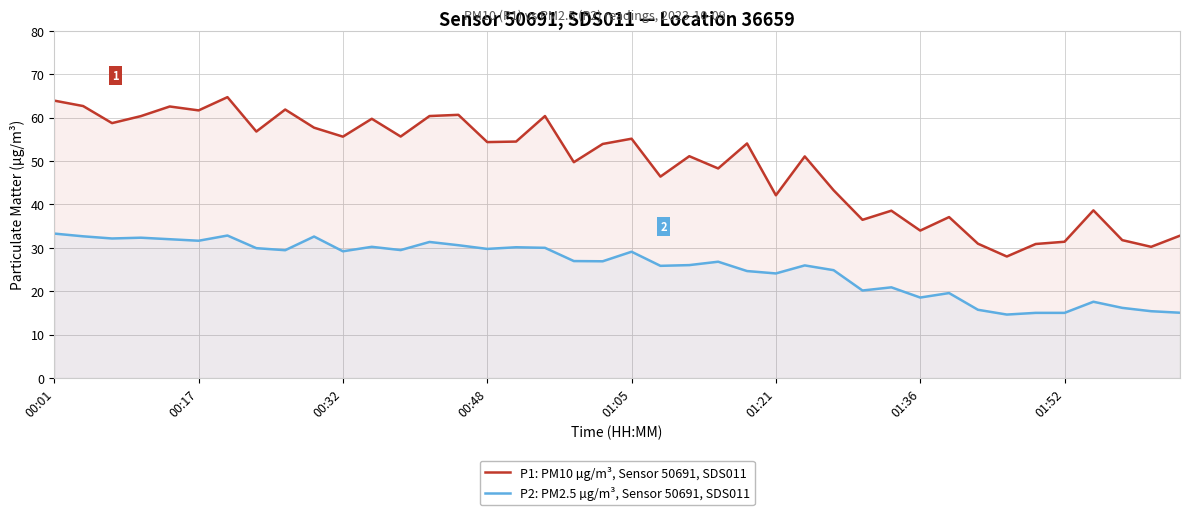

True or false: P1: PM10 µg/m³, Sensor 50691, SDS011 and P2: PM2.5 µg/m³, Sensor 50691, SDS011 cross at least once.

False